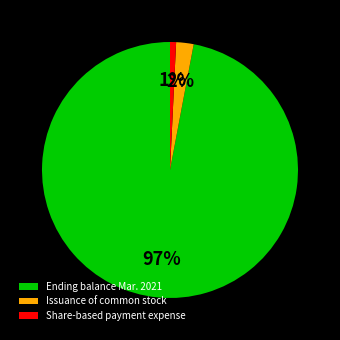

True or false: Share-based payment expense accounts for 14% of the total.

False